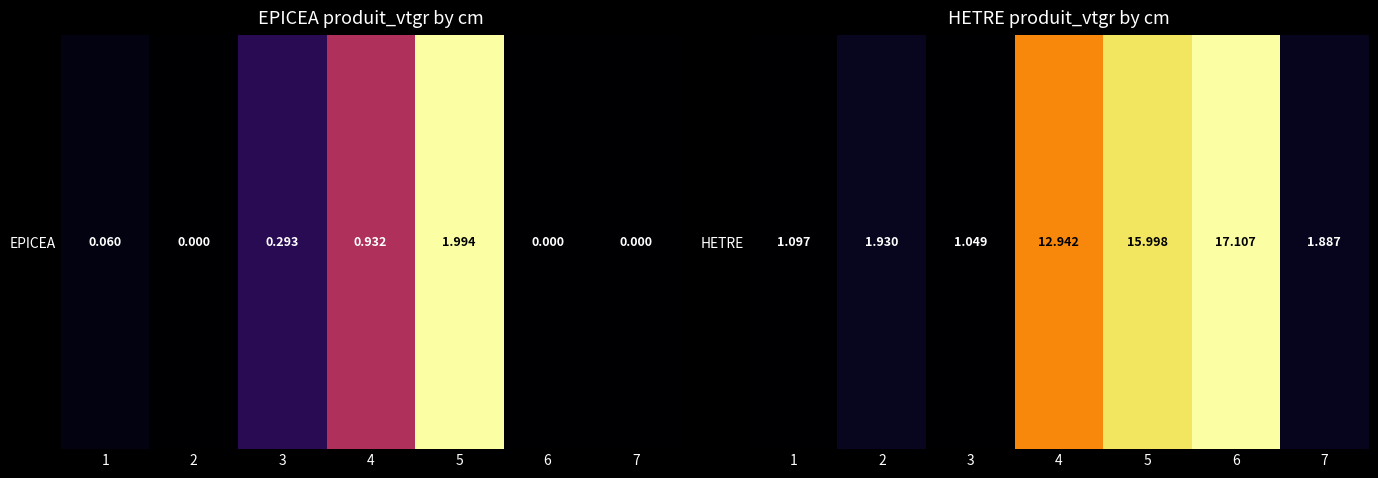

Rank the categories by value from highest to lowest.

6, 5, 4, 2, 7, 1, 3